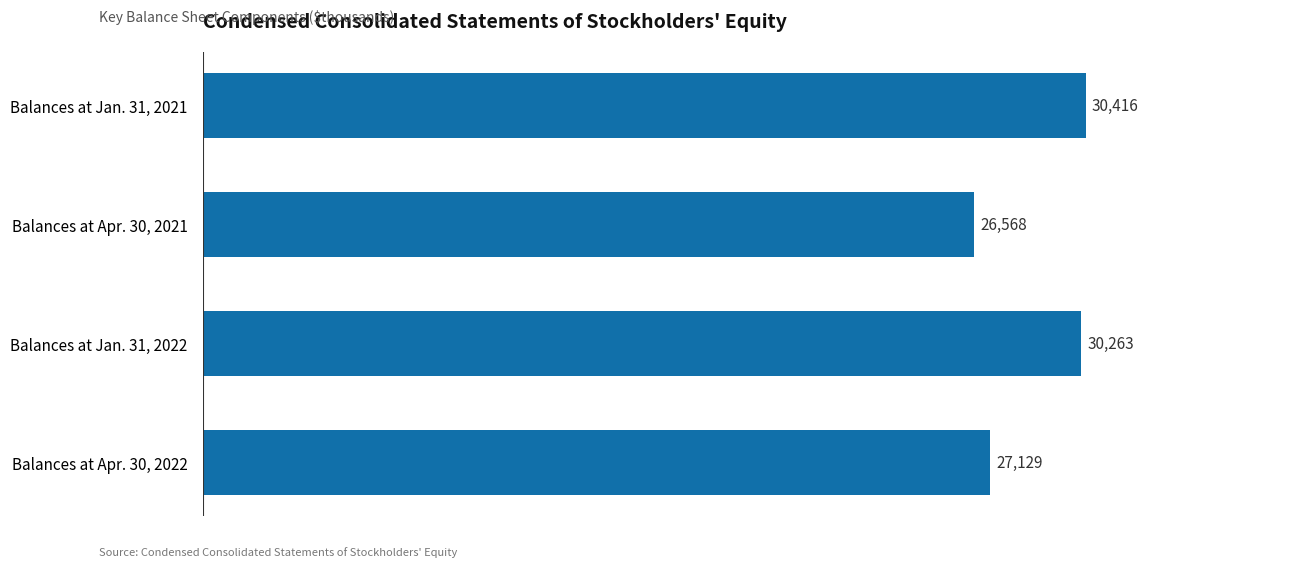

Reading bottom to top, list all the values displayed in this chart.

Balances at Apr. 30, 2022=27129	Balances at Jan. 31, 2022=30263	Balances at Apr. 30, 2021=26568	Balances at Jan. 31, 2021=30416